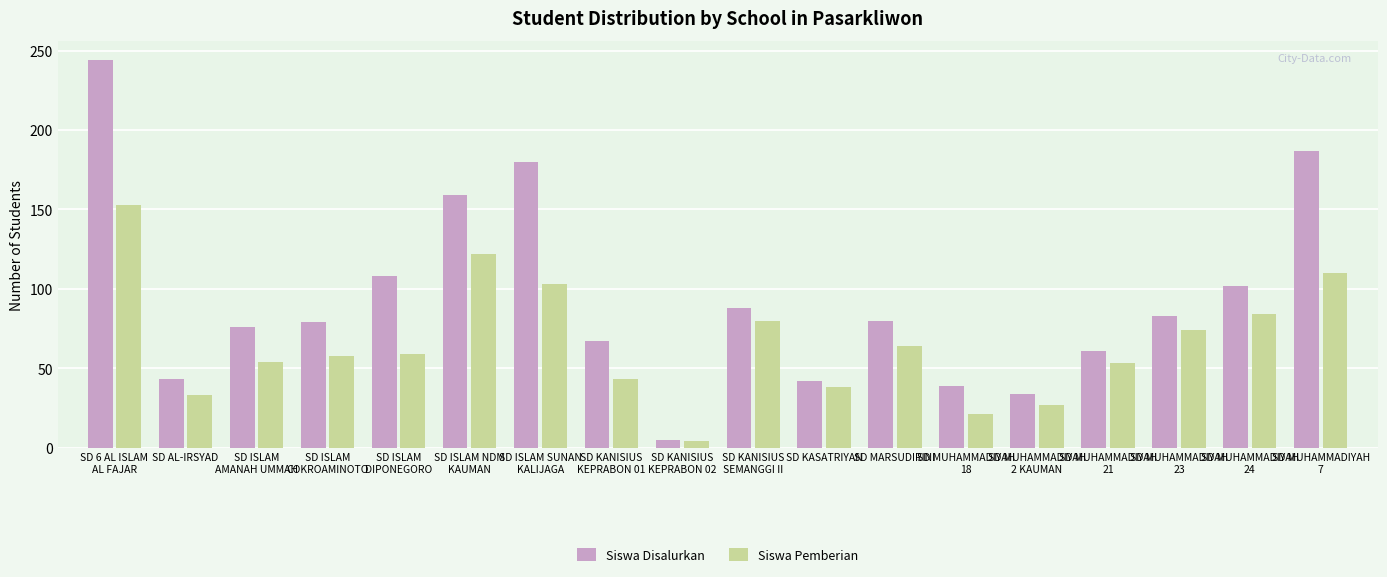

The Siswa Disalurkan series shows 108 at SD ISLAM
DIPONEGORO. True or false?

True